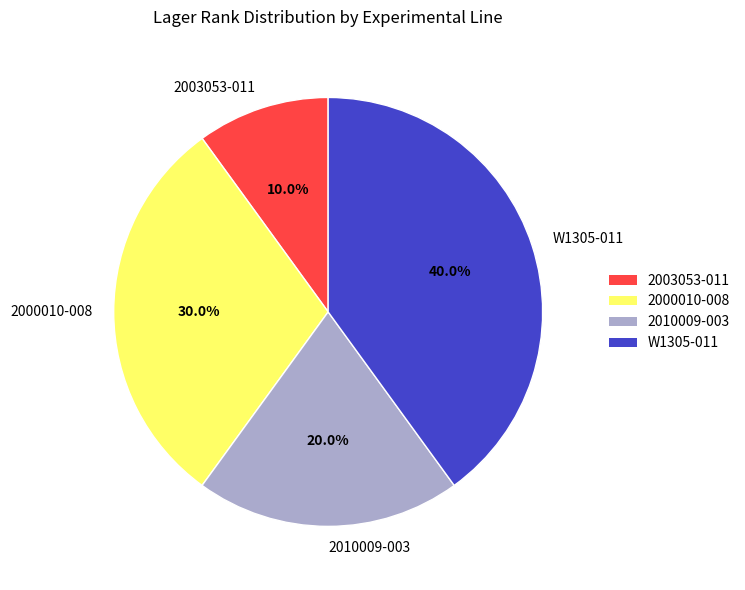

To the nearest percent, what is the difference between the 2000010-008 and W1305-011 slice percentages?

10%